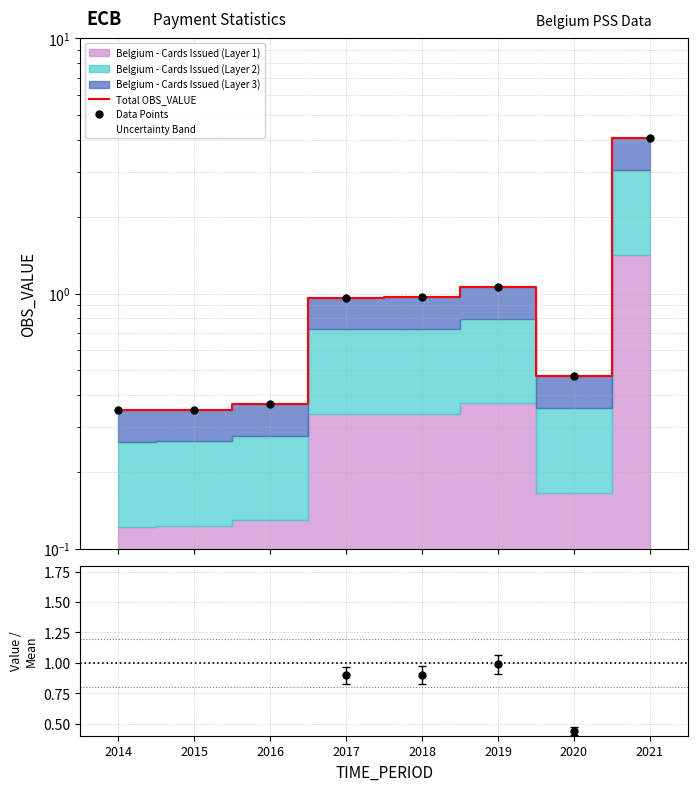

Reading left to right, list all the values displayed in this chart.

Total OBS_VALUE: 0.3	0.4	0.4	1.0	1.0	1.1	0.5	4.1
Data Points: 0.3	0.4	0.4	1.0	1.0	1.1	0.5	4.1
Ratio: 0.3	0.3	0.3	0.9	0.9	1.0	0.4	3.8